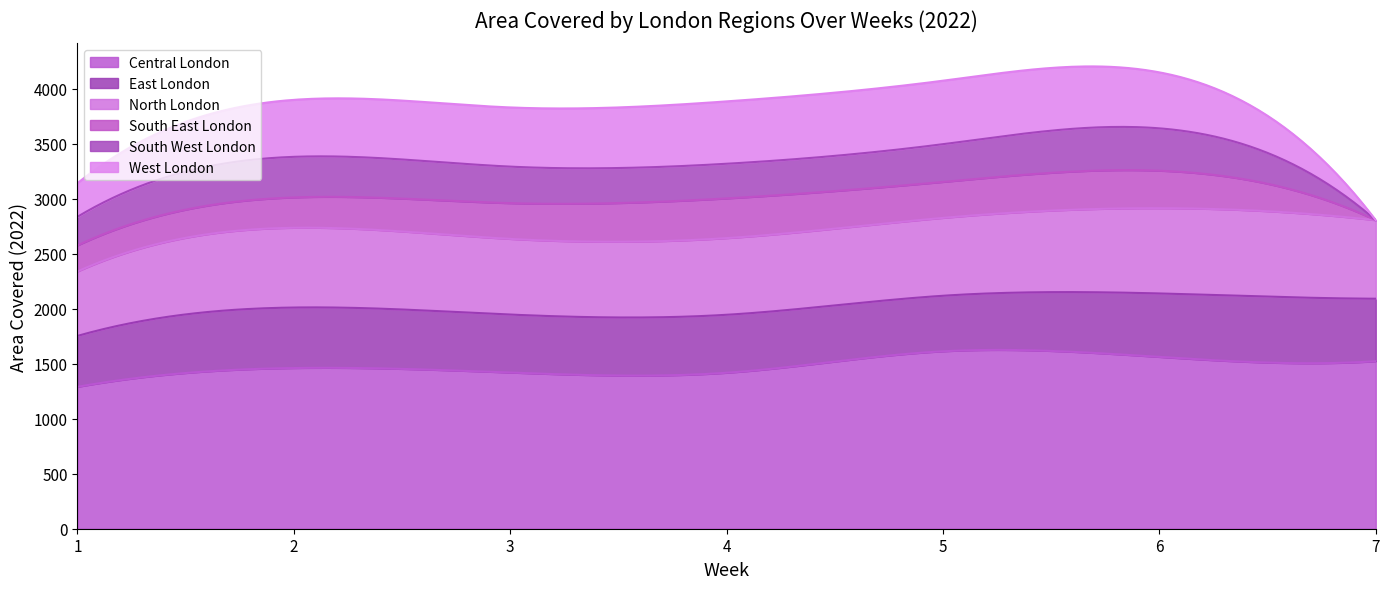

Which has a higher value, 3 or 7?

7